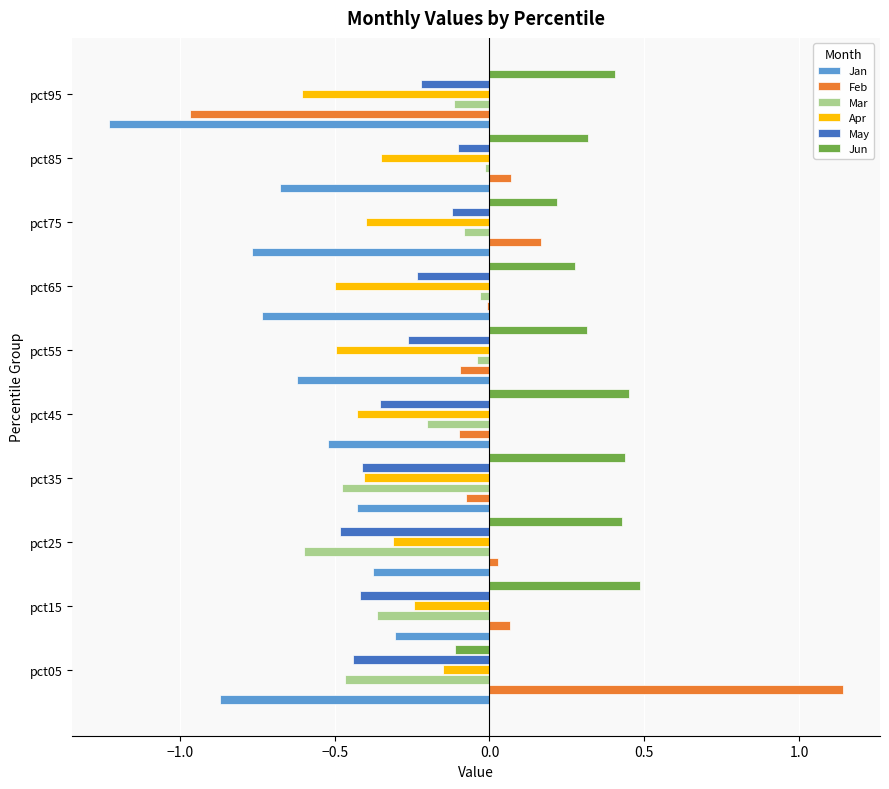

What are all the series names shown in the legend?

Jan, Feb, Mar, Apr, May, Jun